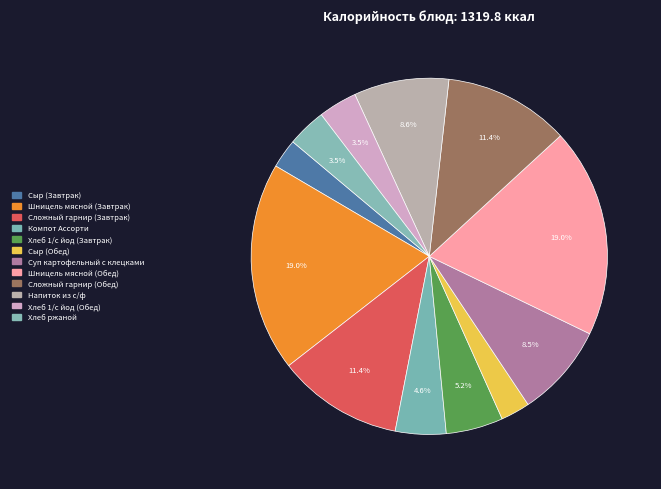

The Хлеб 1/с йод (Завтрак) slice represents 1% of the pie. True or false?

False